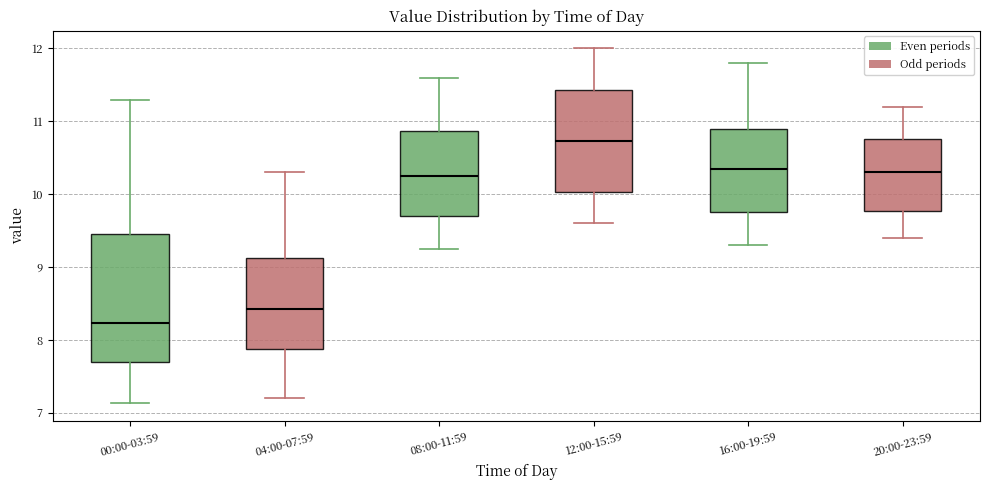

Reading left to right, transcribe this box plot: for each box, give where its median line is, the range the box spans, and where its two whiskers end, as read against the y-axis. The values are not printed on the chart, so give them approximately, as read against the axis.

00:00-03:59: median 8.2, box 7.7 to 9.5, whiskers 7.1 to 11.3
04:00-07:59: median 8.4, box 7.9 to 9.1, whiskers 7.2 to 10.3
08:00-11:59: median 10.3, box 9.7 to 10.9, whiskers 9.3 to 11.6
12:00-15:59: median 10.7, box 10.0 to 11.4, whiskers 9.6 to 12.0
16:00-19:59: median 10.4, box 9.8 to 10.9, whiskers 9.3 to 11.8
20:00-23:59: median 10.3, box 9.8 to 10.8, whiskers 9.4 to 11.2